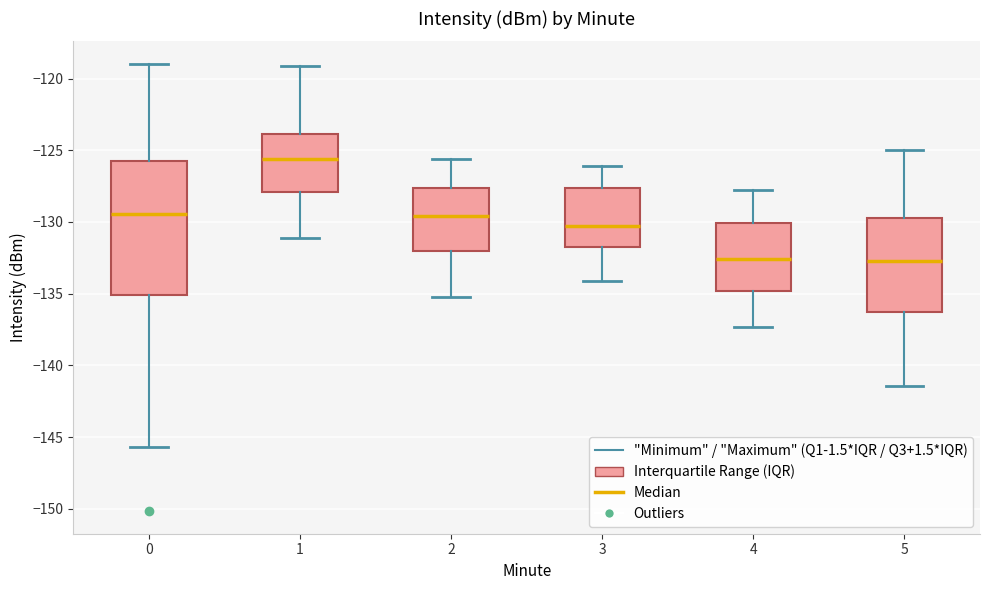

Reading left to right, read every box against the y-axis: the position of its median line, the range the box covers, and the ends of its whiskers. The values are not printed on the chart, so give them approximately, as read against the axis.

0: median -129.5, box -135.0 to -125.5, whiskers -145.5 to -119.0
1: median -125.5, box -128.0 to -124.0, whiskers -131.0 to -119.0
2: median -129.5, box -132.0 to -127.5, whiskers -135.0 to -125.5
3: median -130.5, box -131.5 to -127.5, whiskers -134.0 to -126.0
4: median -132.5, box -135.0 to -130.0, whiskers -137.5 to -128.0
5: median -132.5, box -136.0 to -129.5, whiskers -141.5 to -125.0